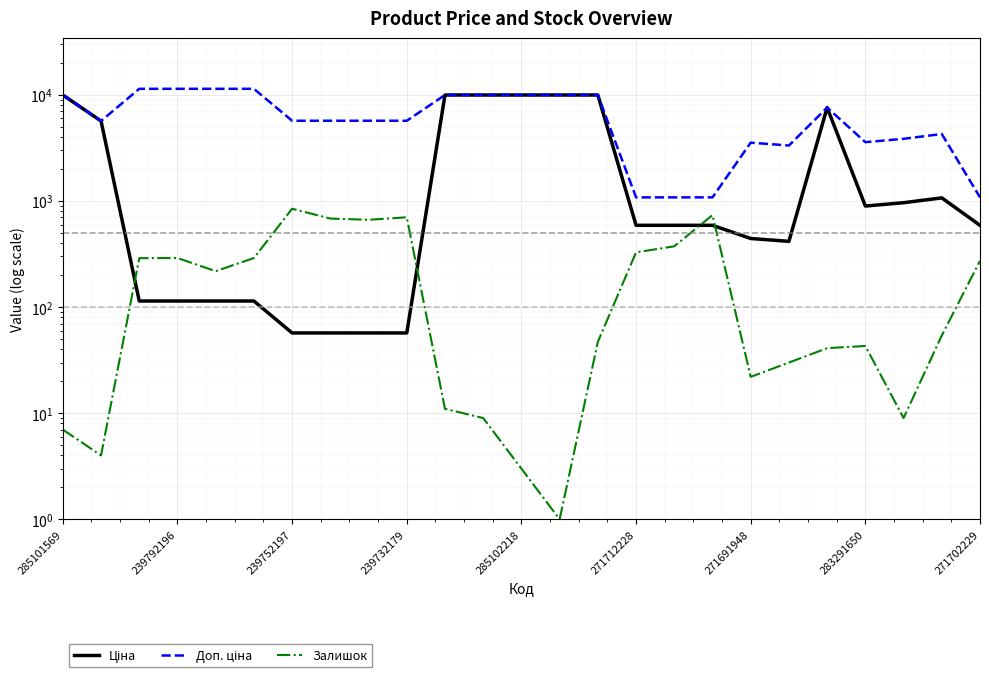

The value of Доп. ціна at 271702229 is 1664.5. True or false?

False